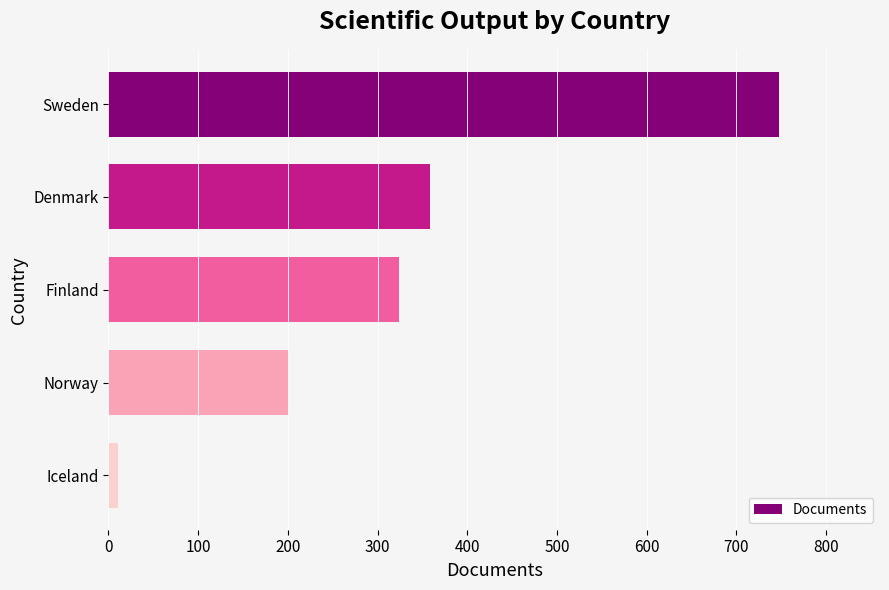

True or false: the data shows 748 at Sweden.

True